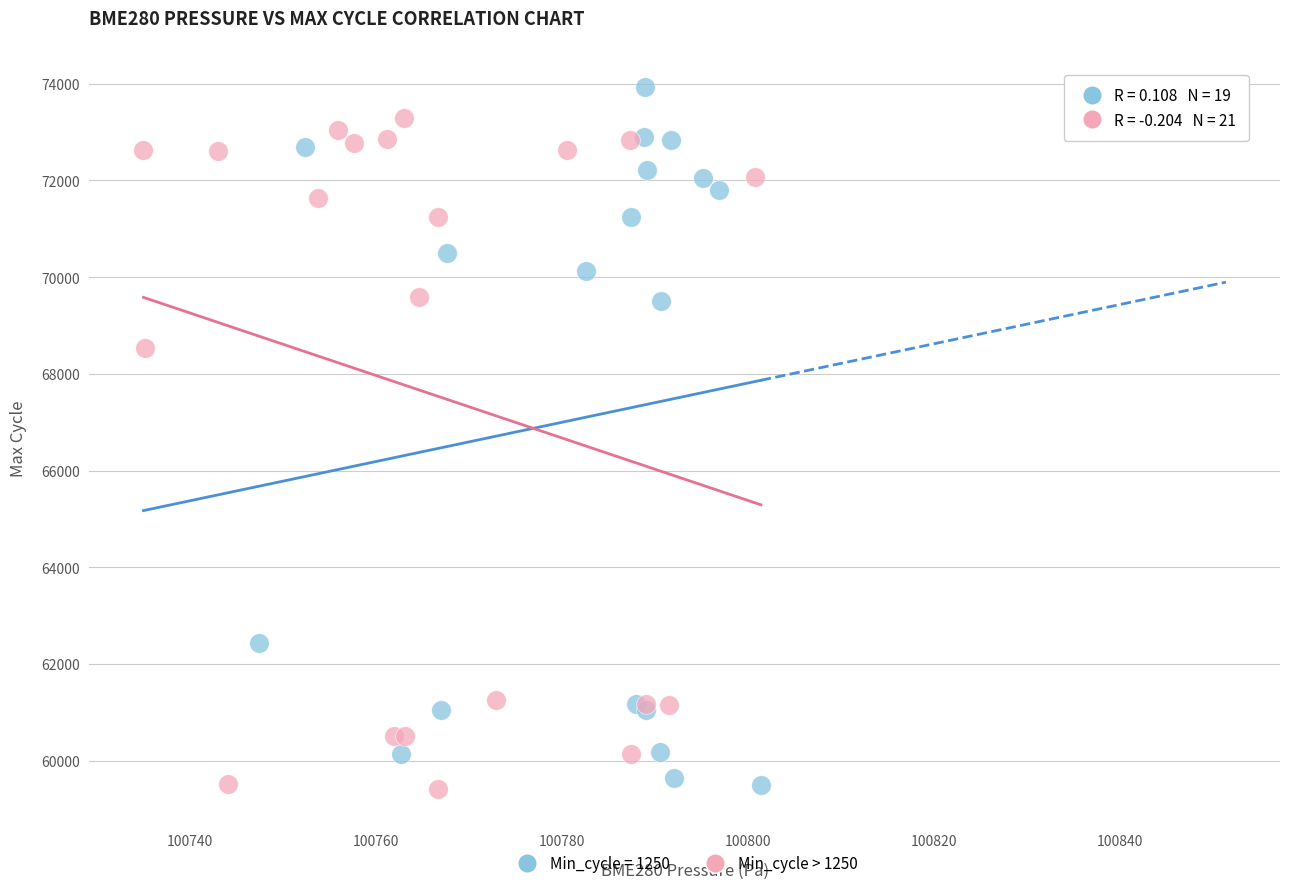

Which series reaches the maximum Y coordinate?

Min_cycle = 1250